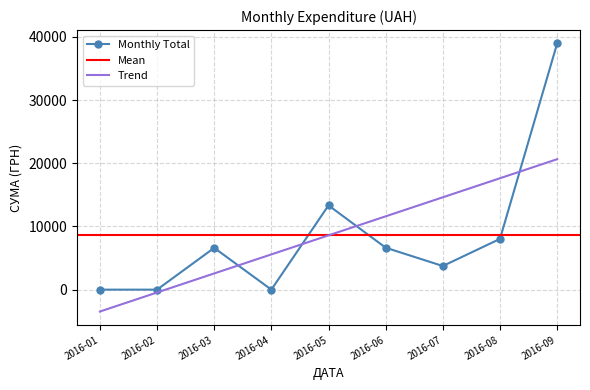

Where is Monthly Total nearest to the value 19484?

2016-05